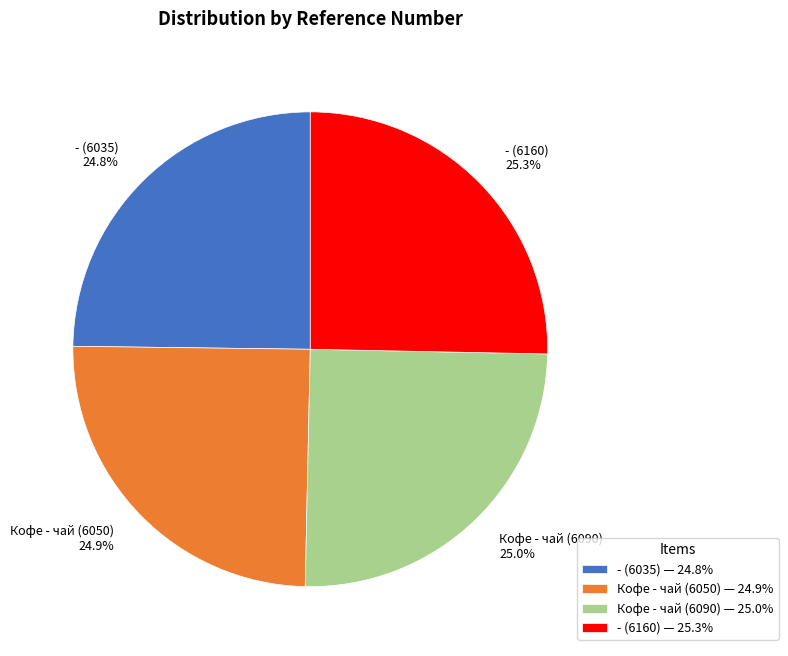

Is there a majority slice in this chart?

No